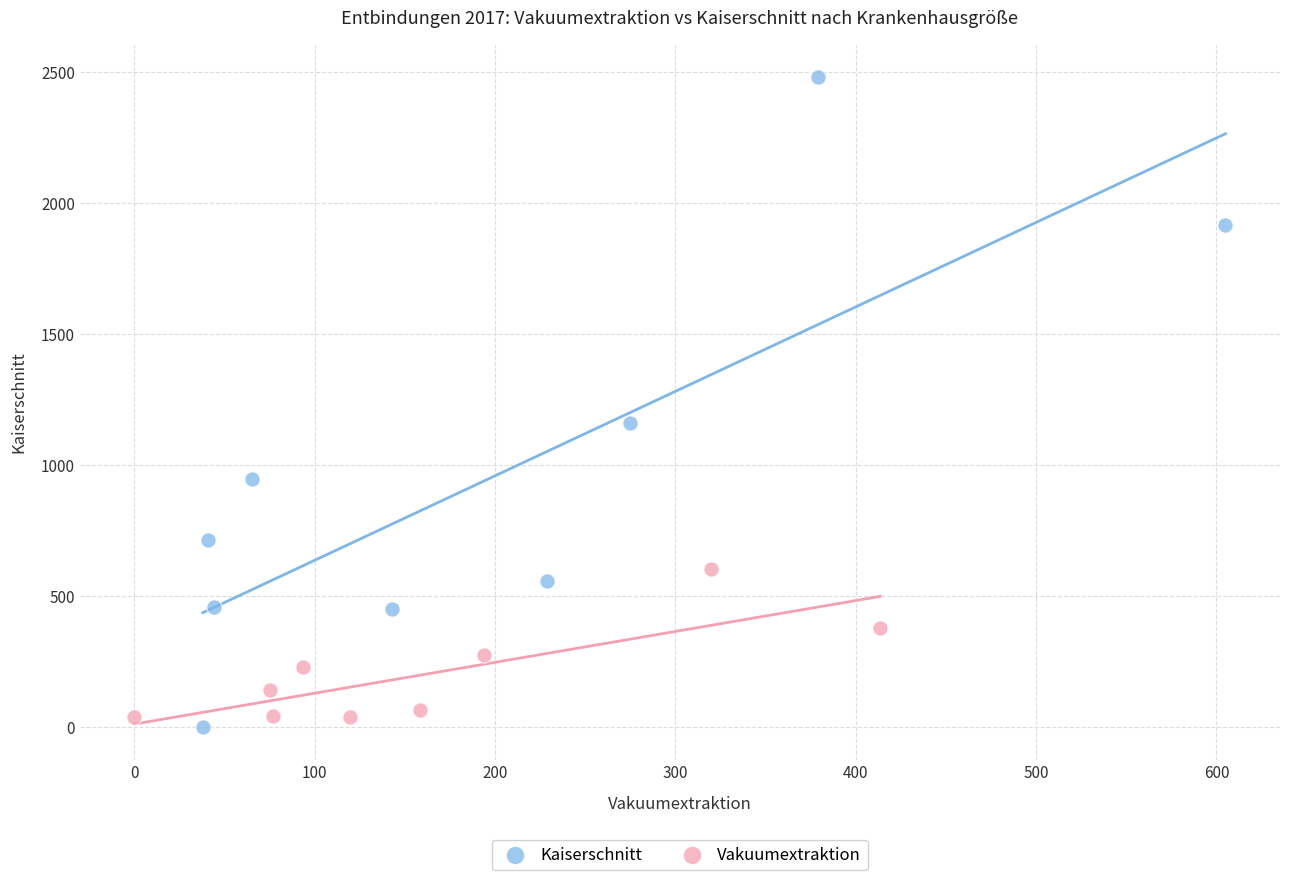

Which series reaches the maximum Y coordinate?

Kaiserschnitt